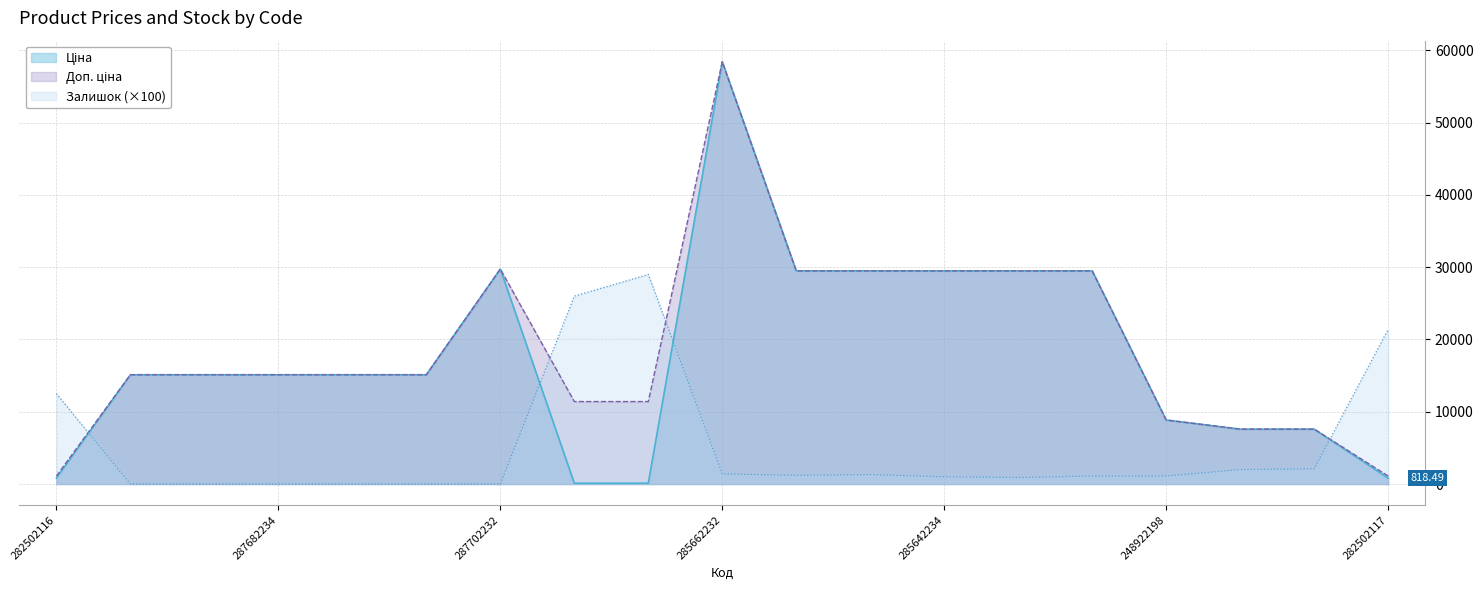

The value of Ціна at 285642234 is 29491.5. True or false?

True